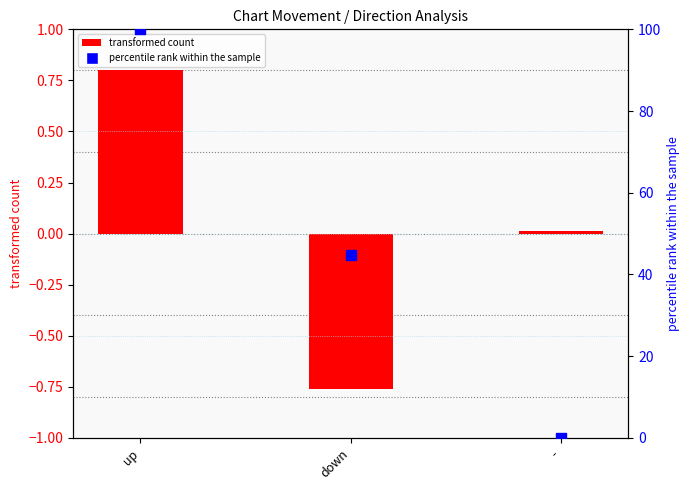

At how many categories does at least one series exceed 45?

1